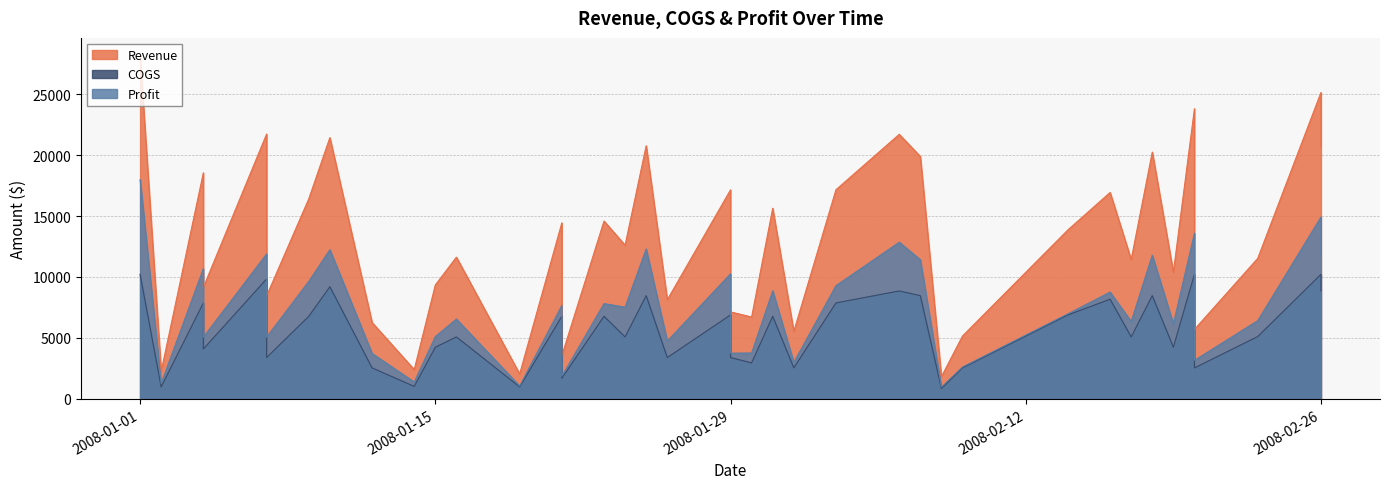

At how many categories does at least one series exceed 26580?

1